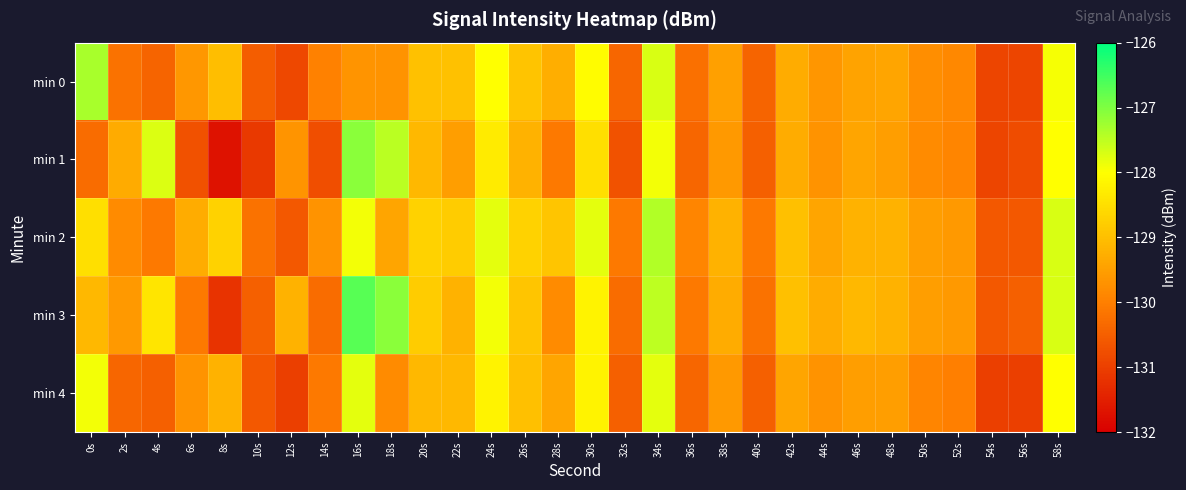

Which label corresponds to the largest value in the chart?

16s